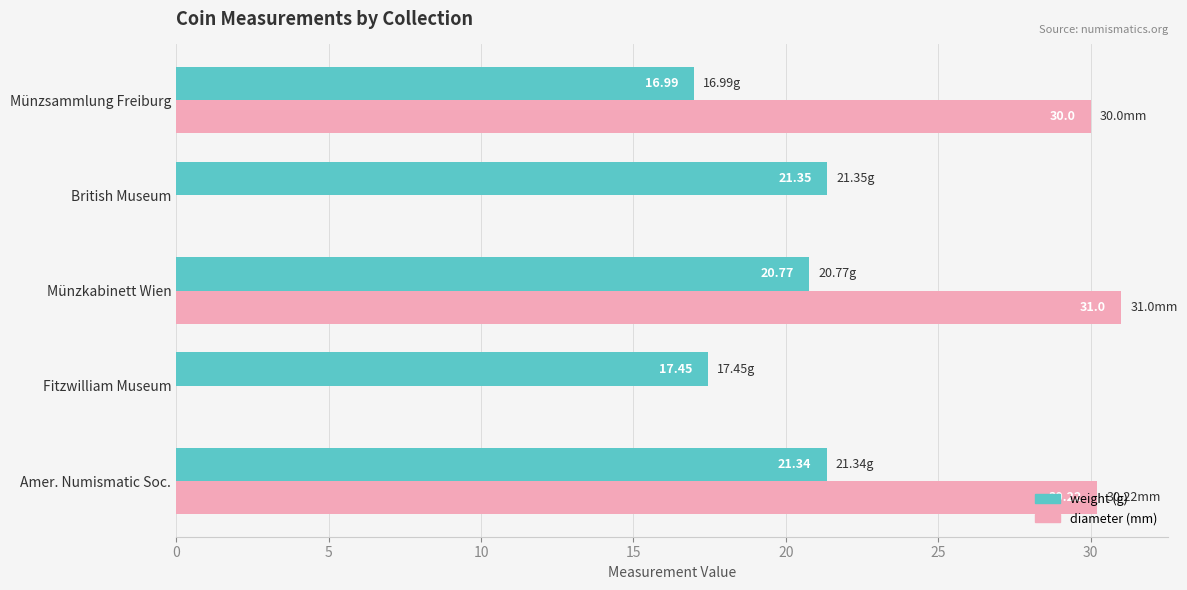

How many values in diameter (mm) are above zero?

3